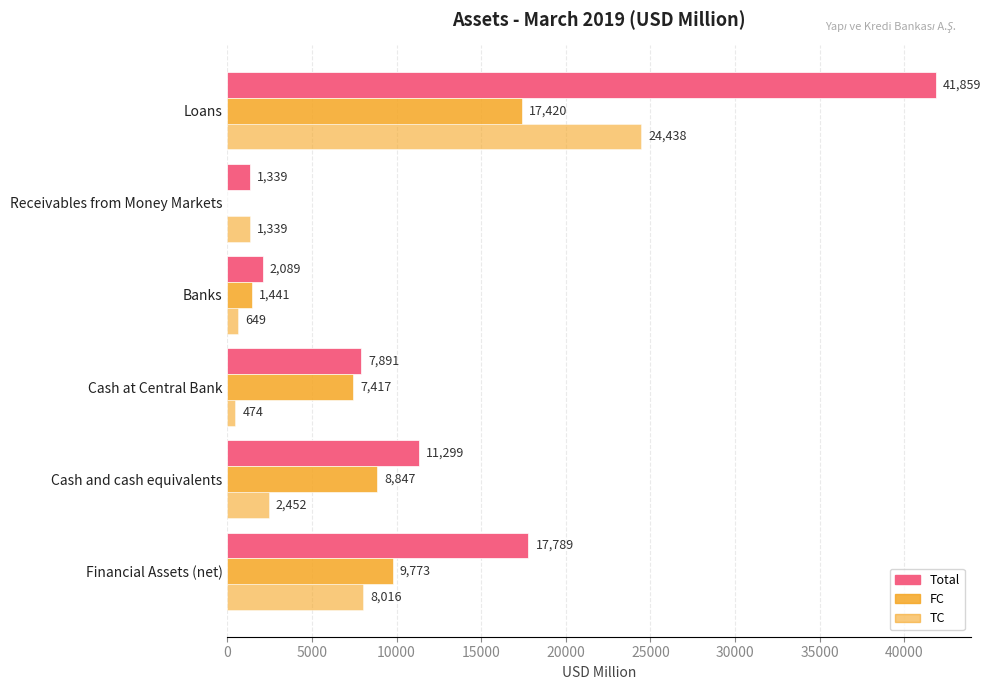

Count the number of data series in this chart.

3